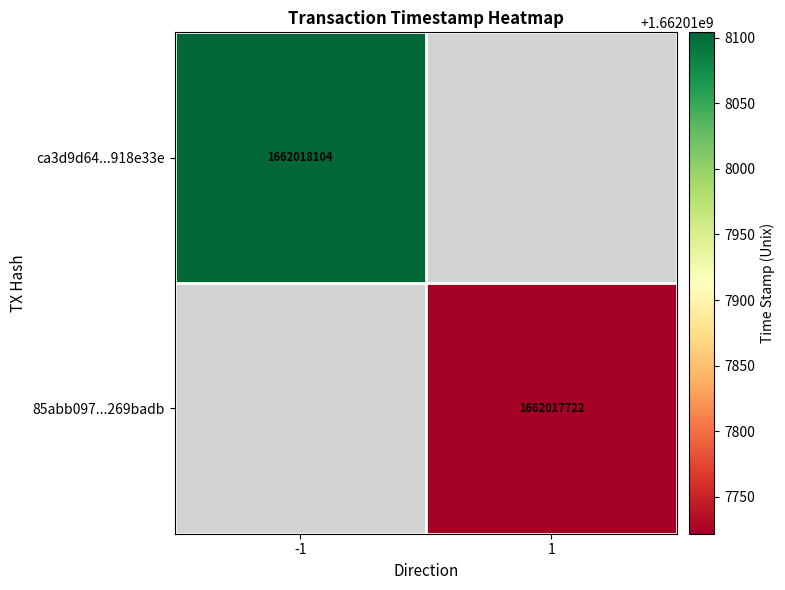

How many distinct data groups are displayed?

2